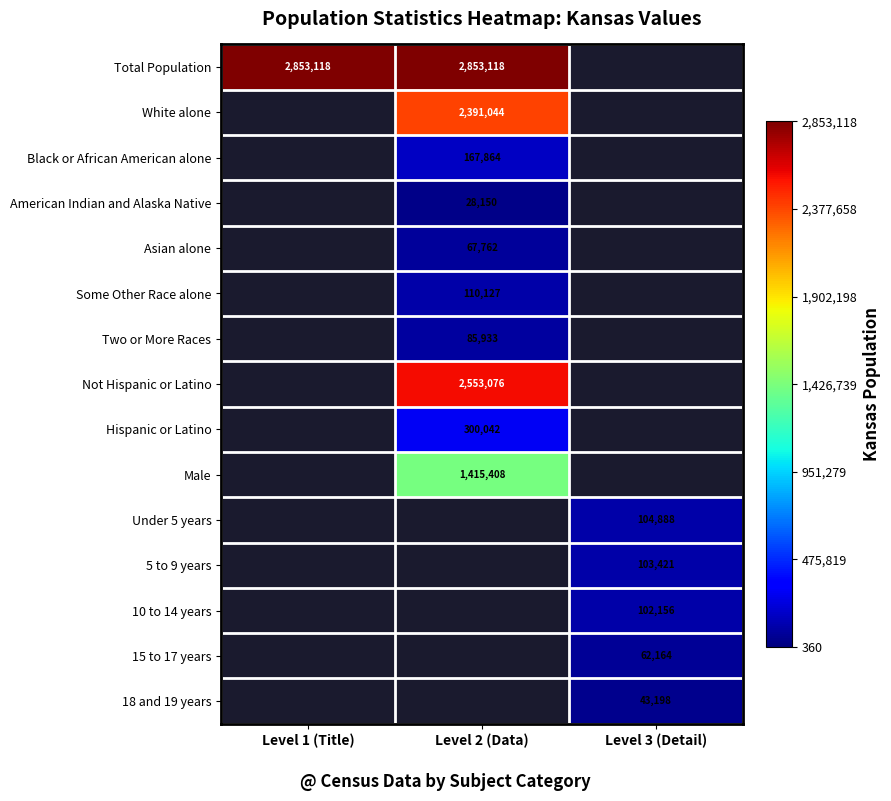

Which label corresponds to the smallest value in the chart?

Level 2 (Data)